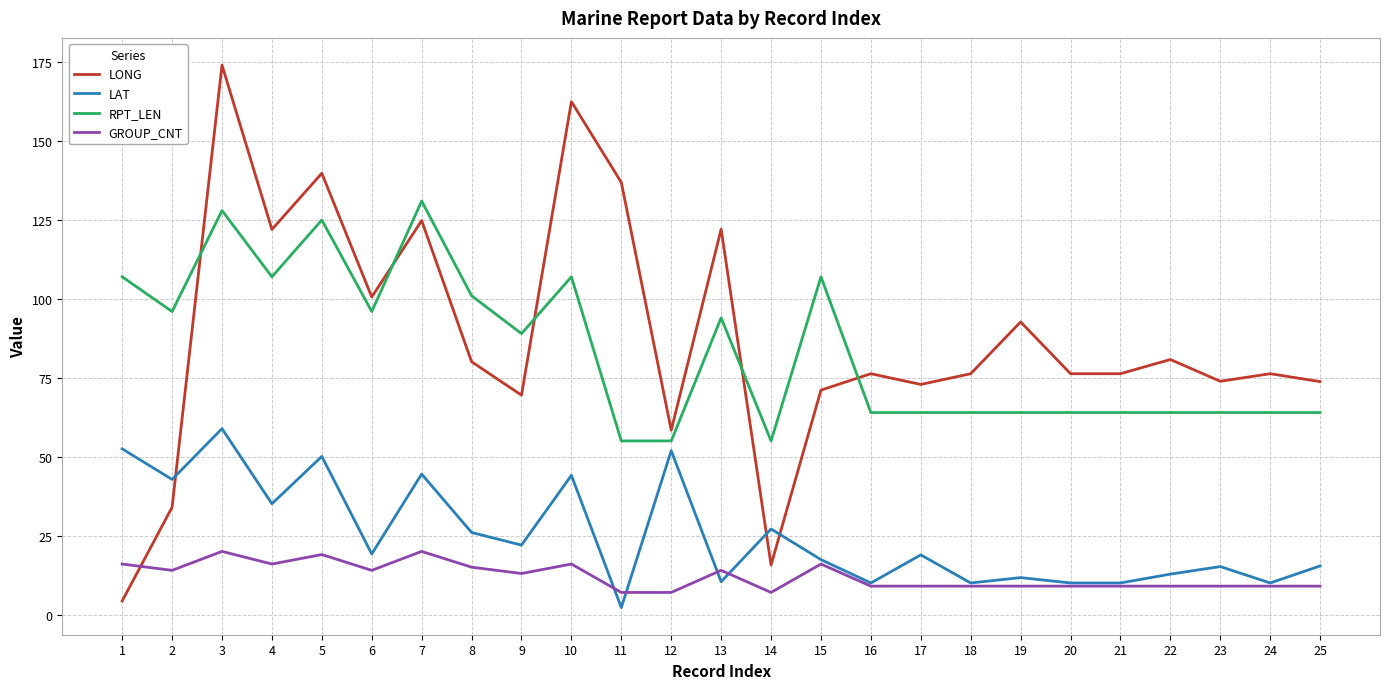

What is the spread (max minus min) of values at 3?

154.1